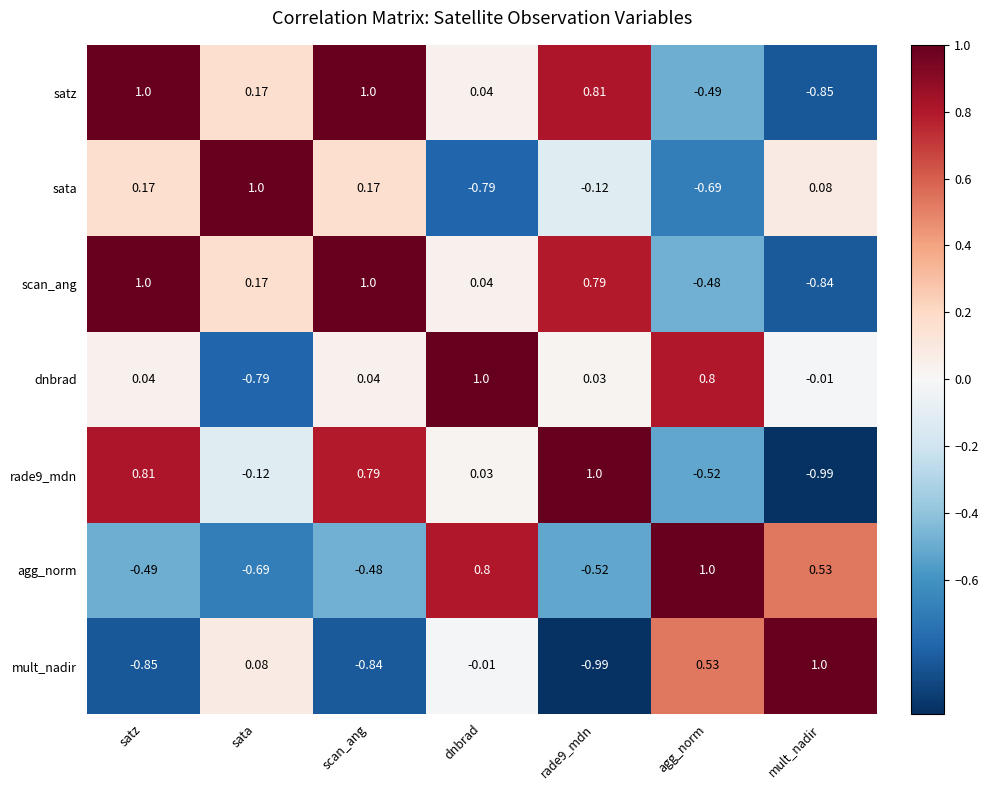

Is the value of sata at satz greater than the value of scan_ang at agg_norm?

Yes